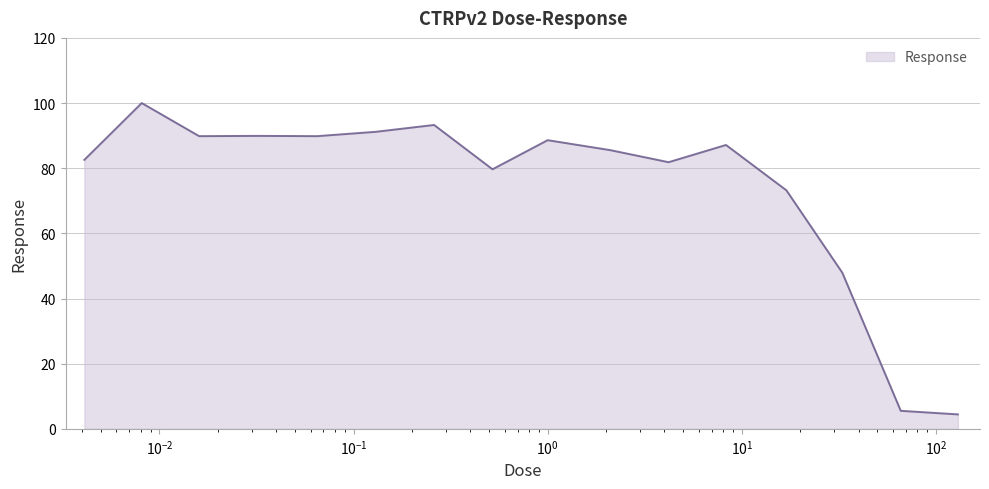

What is the maximum value shown in the chart?

100.0